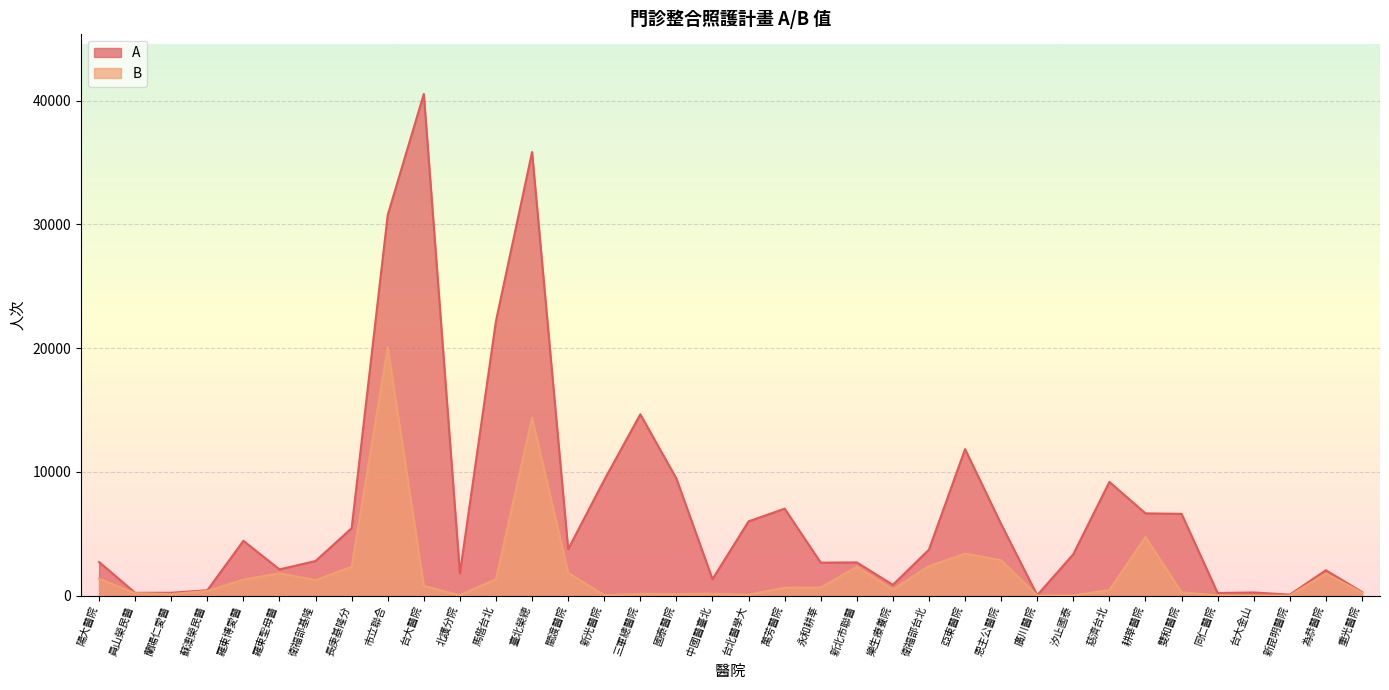

Rank the series by their maximum value, from highest to lowest.

A, B